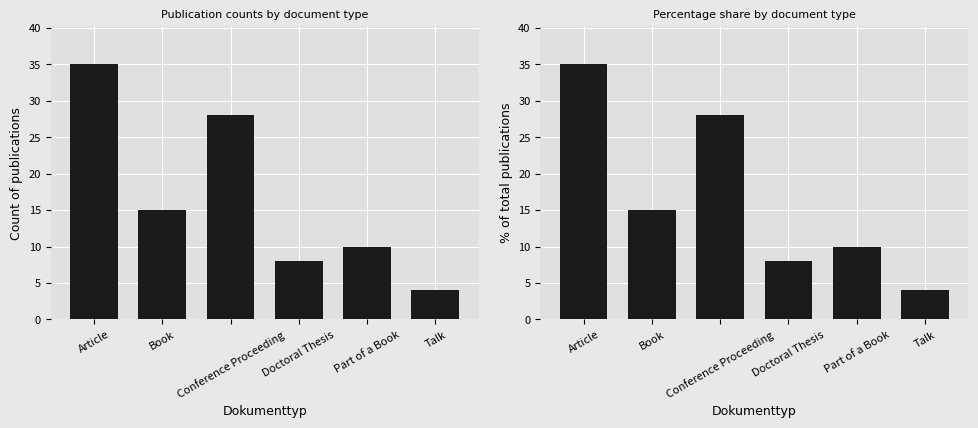

At how many categories does at least one series exceed 15?

2